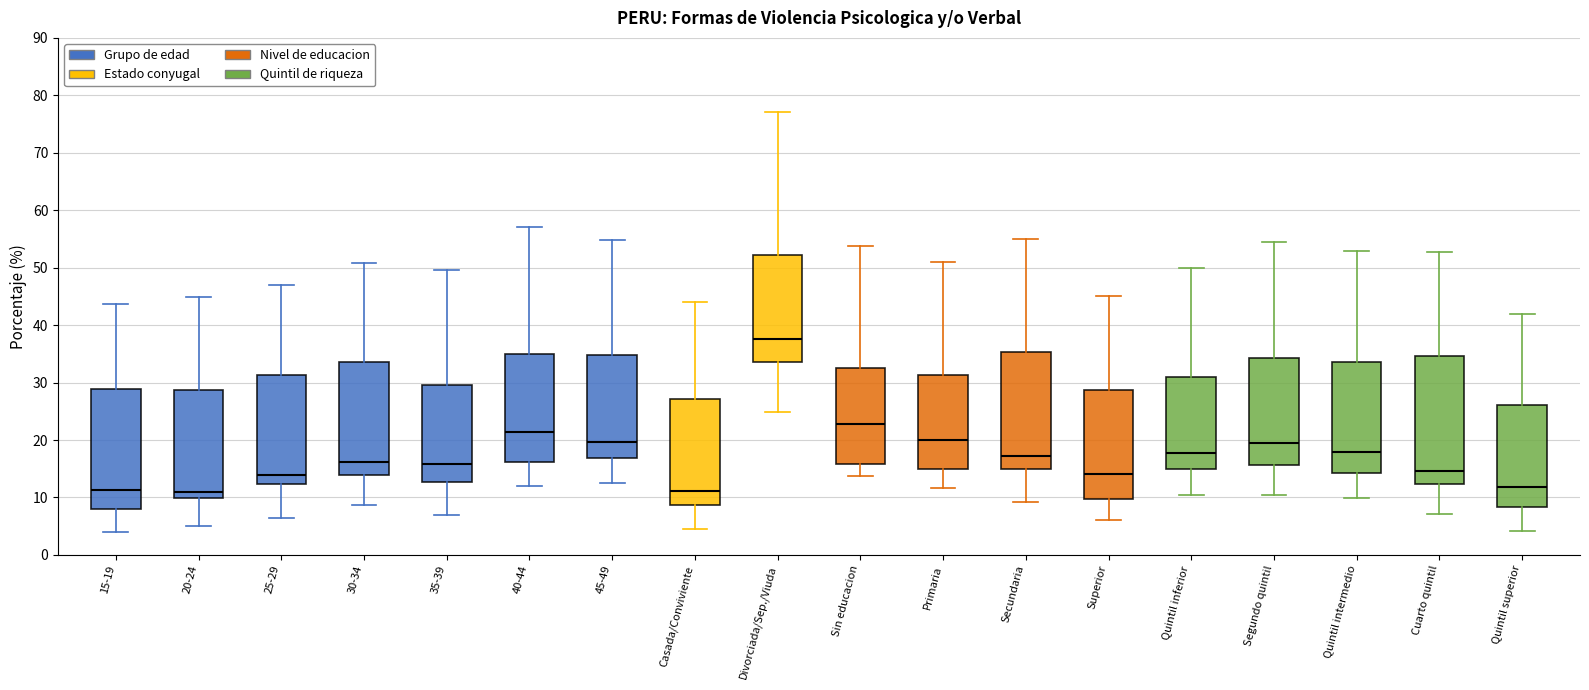

Reading left to right, transcribe this box plot: for each box, give where its median line is, the range the box spans, and where its two whiskers end, as read against the y-axis. The values are not printed on the chart, so give them approximately, as read against the axis.

15-19: median 11, box 8 to 29, whiskers 4 to 44
20-24: median 11, box 10 to 29, whiskers 5 to 45
25-29: median 14, box 12 to 31, whiskers 7 to 47
30-34: median 16, box 14 to 34, whiskers 9 to 51
35-39: median 16, box 13 to 30, whiskers 7 to 50
40-44: median 21, box 16 to 35, whiskers 12 to 57
45-49: median 20, box 17 to 35, whiskers 13 to 55
Casada/Conviviente: median 11, box 9 to 27, whiskers 4 to 44
Divorciada/Sep./Viuda: median 38, box 34 to 52, whiskers 25 to 77
Sin educacion: median 23, box 16 to 33, whiskers 14 to 54
Primaria: median 20, box 15 to 31, whiskers 12 to 51
Secundaria: median 17, box 15 to 35, whiskers 9 to 55
Superior: median 14, box 10 to 29, whiskers 6 to 45
Quintil inferior: median 18, box 15 to 31, whiskers 10 to 50
Segundo quintil: median 19, box 16 to 34, whiskers 10 to 54
Quintil intermedio: median 18, box 14 to 34, whiskers 10 to 53
Cuarto quintil: median 15, box 12 to 35, whiskers 7 to 53
Quintil superior: median 12, box 8 to 26, whiskers 4 to 42